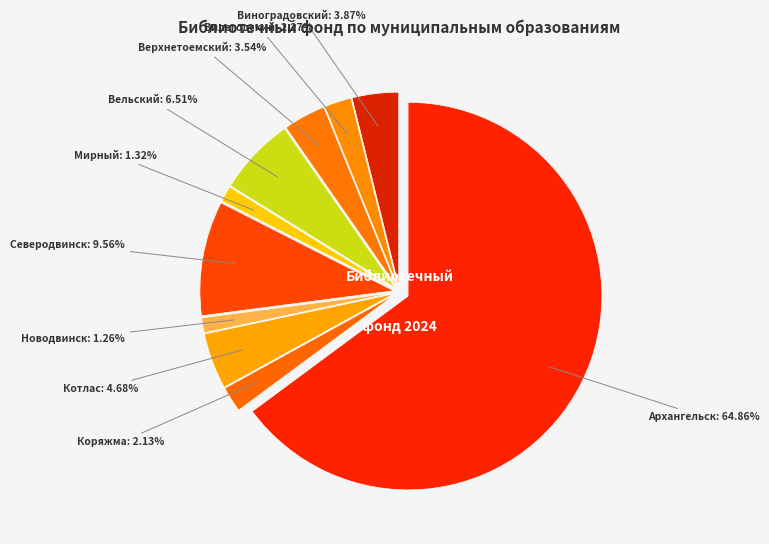

Does Архангельск represent more than half of the total?

Yes